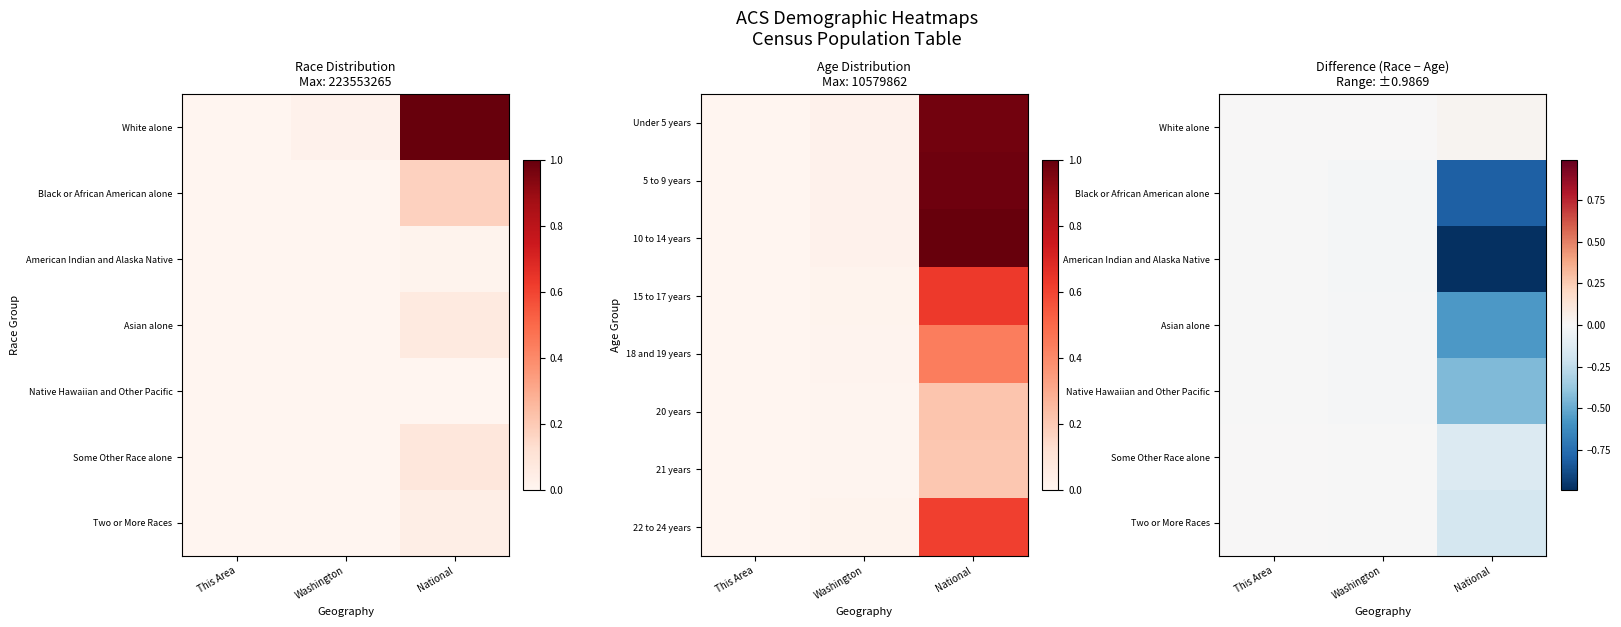

The Native Hawaiian and Other Pacific series shows -0.6 at National. True or false?

False